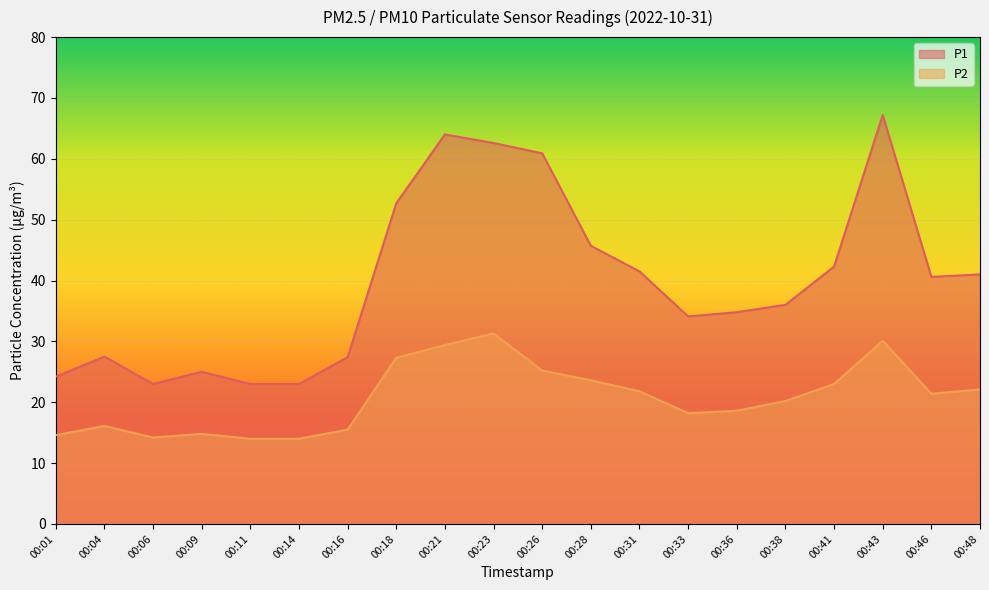

True or false: P1 and P2 cross at least once.

False